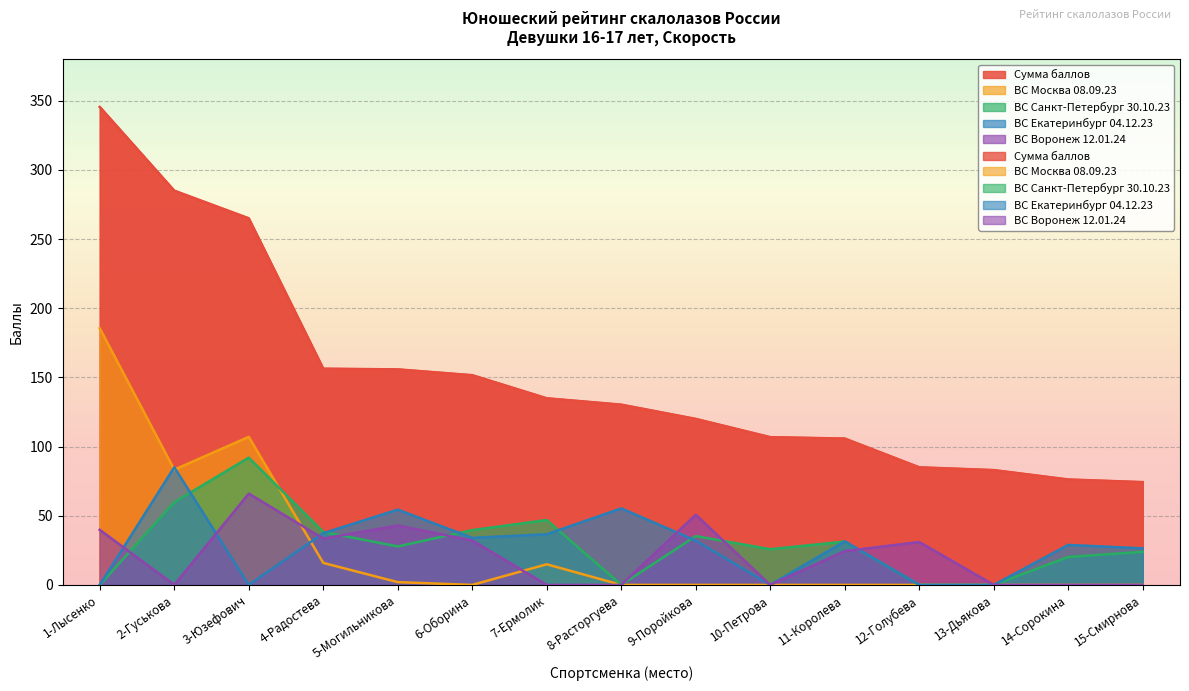

Is the value of ВС Санкт-Петербург 30.10.23 at 13-Дьякова greater than the value of ВС Москва 08.09.23 at 3-Юзефович?

No